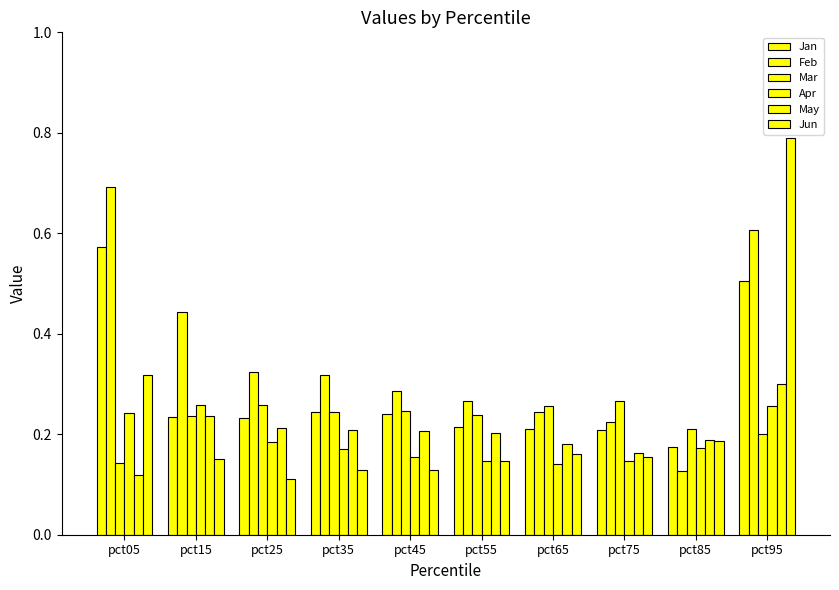

Which series has the largest range (max minus min)?

Jun